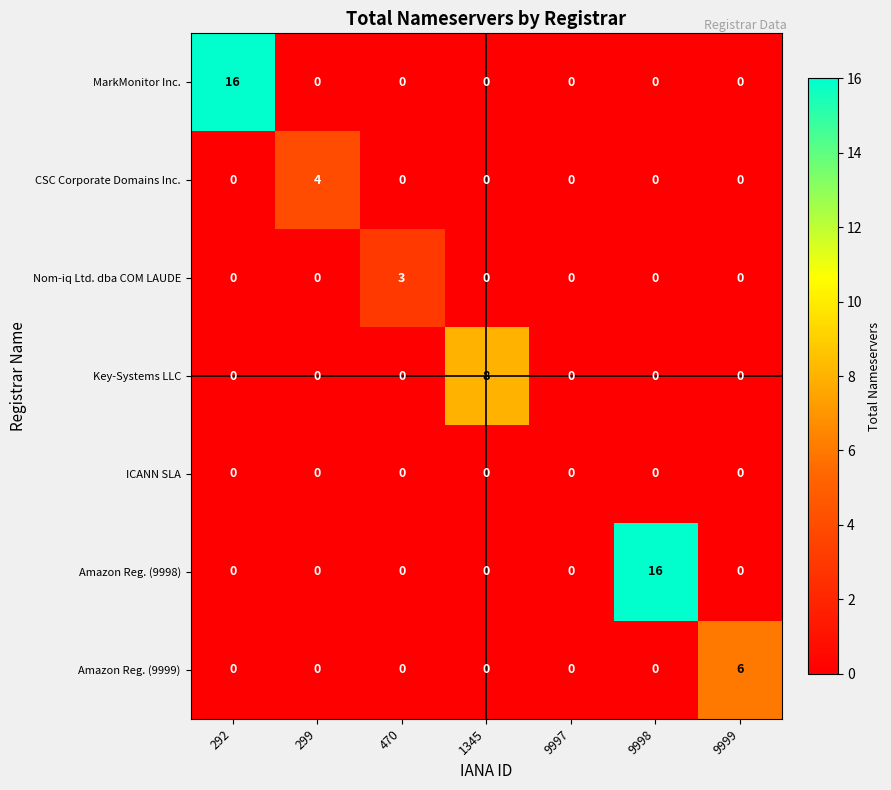

What is the total value across all series at 470?

3